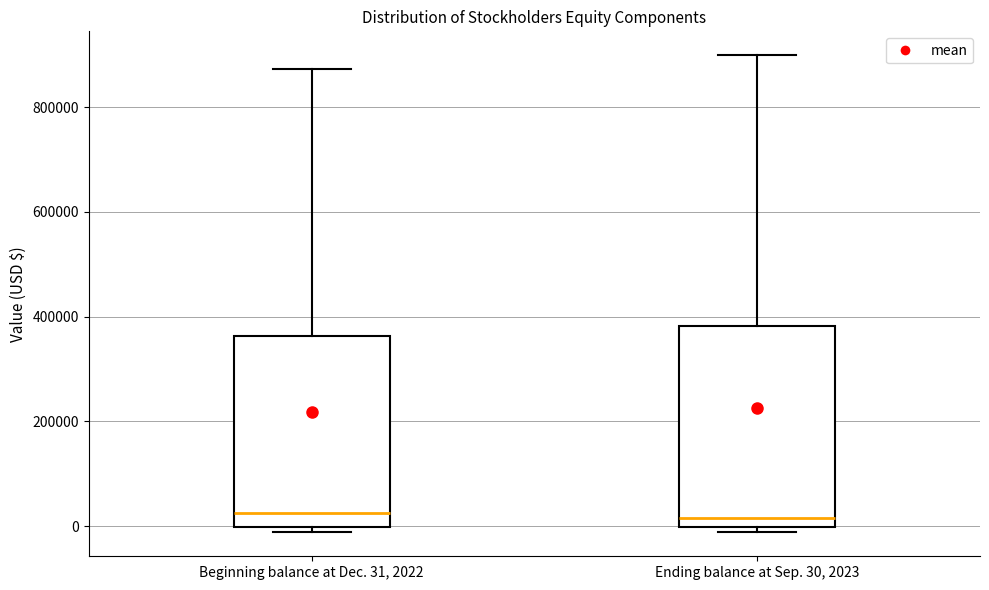

Reading left to right, transcribe this box plot: for each box, give where its median line is, the range the box spans, and where its two whiskers end, as read against the y-axis. The values are not printed on the chart, so give them approximately, as read against the axis.

Beginning balance at Dec. 31, 2022: median 20000, box 0 to 360000, whiskers -20000 to 880000
Ending balance at Sep. 30, 2023: median 20000, box 0 to 380000, whiskers -20000 to 900000